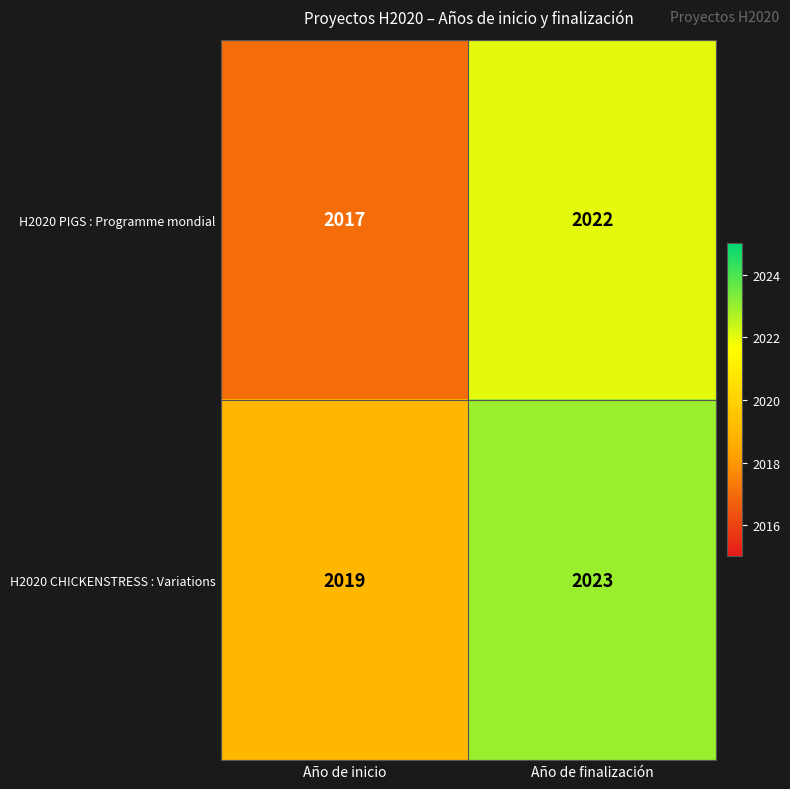

What is the difference between the H2020 PIGS : Programme mondial values at Año de finalización and Año de inicio?

5